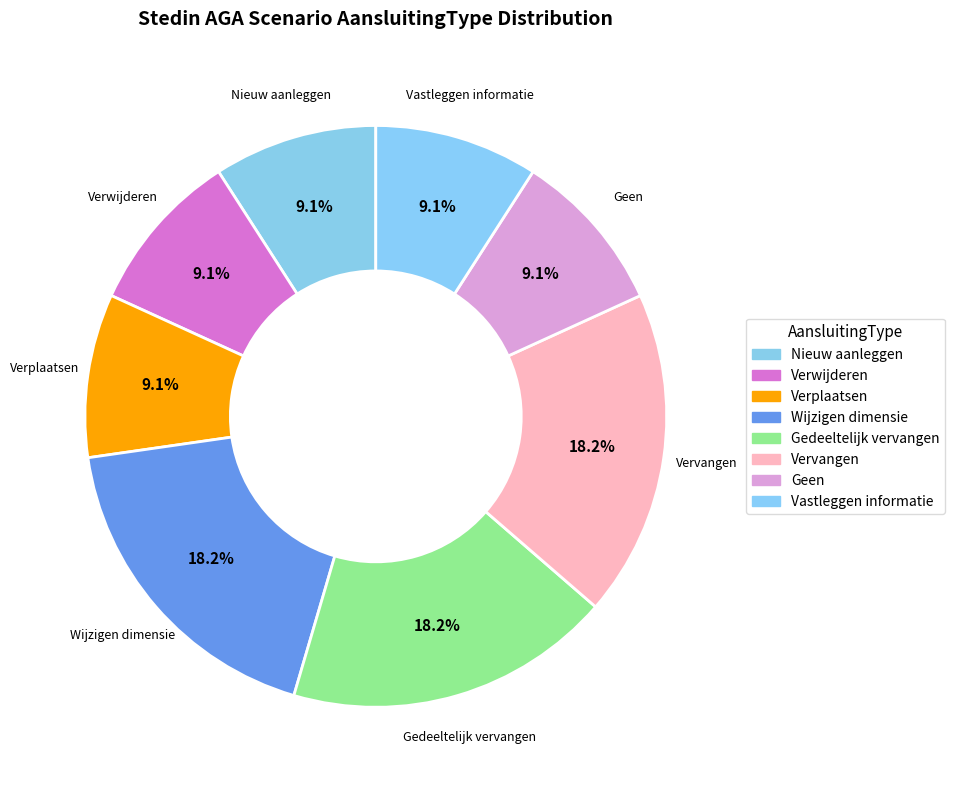

What percentage is NOT represented by Verplaatsen?

90.9%